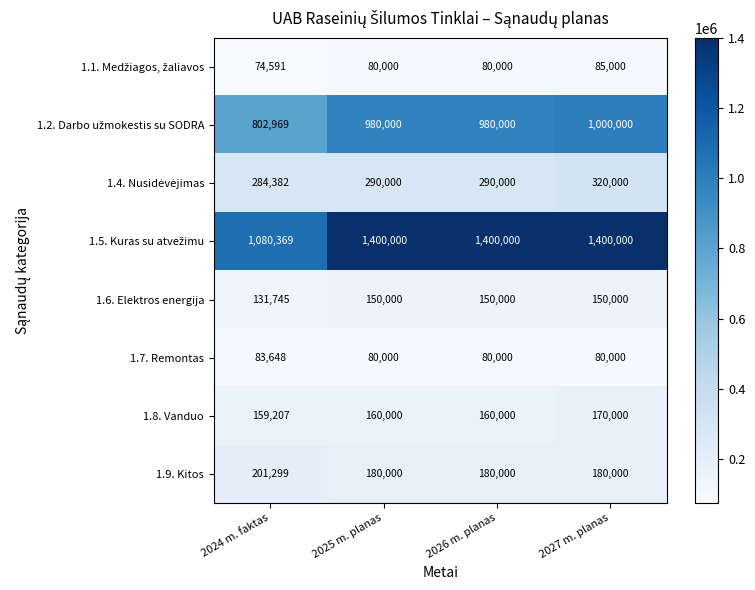

What is the difference between the 1.9. Kitos values at 2025 m. planas and 2024 m. faktas?

21299